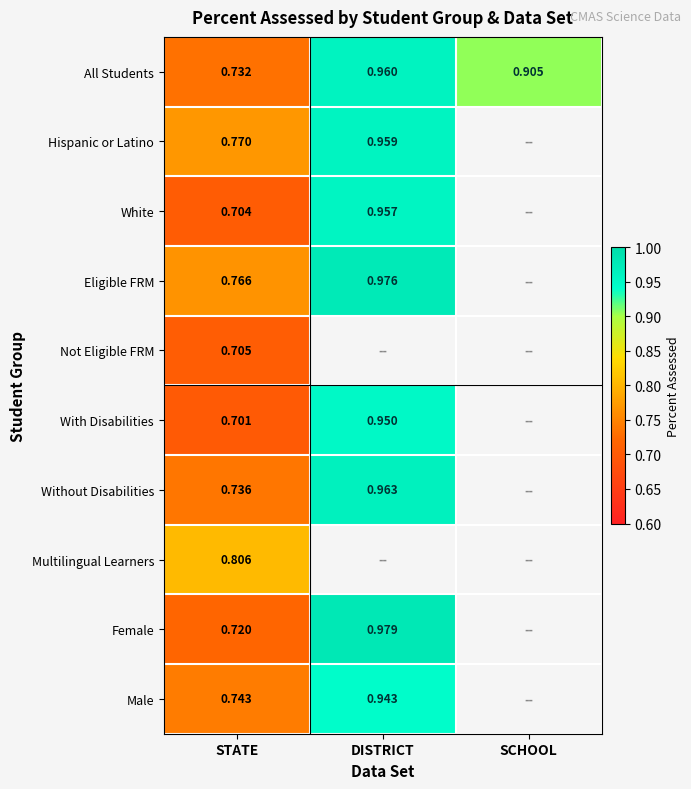

Which category has the highest value in the All Students series?

DISTRICT